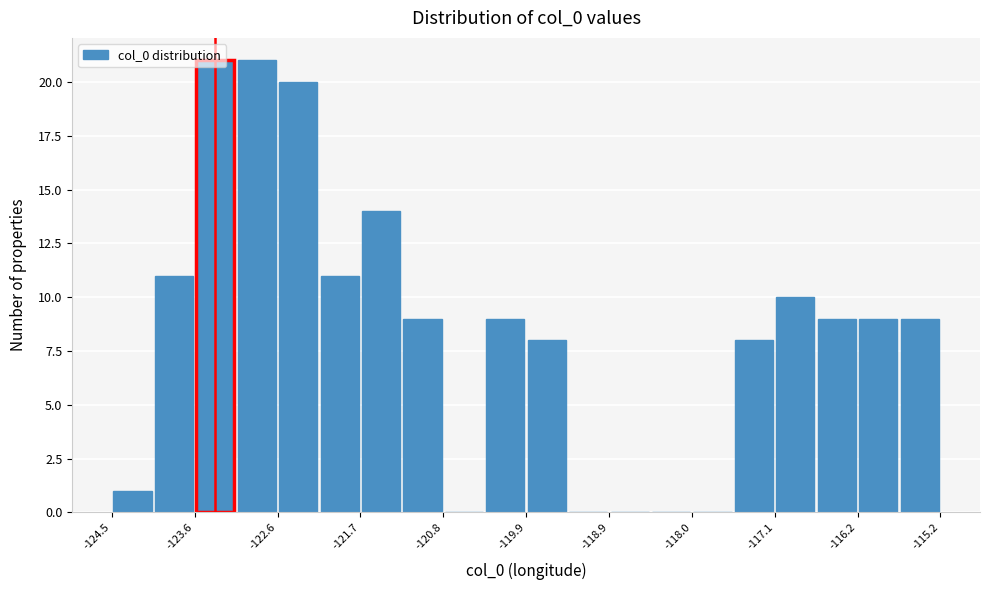

Reading left to right, transcribe this chart: for each bar, give the range it covers on the x-axis and its height. Neither the bar edges nor the heights are printed on the chart, so give them approximately, as read against the axes.

-124.5 to -124.0: 1
-124.0 to -123.6: 11
-123.6 to -123.1: 21
-123.1 to -122.6: 21
-122.6 to -122.2: 20
-122.2 to -121.7: 11
-121.7 to -121.3: 14
-121.3 to -120.8: 9
-120.8 to -120.3: 0
-120.3 to -119.9: 9
-119.9 to -119.4: 8
-119.4 to -118.9: 0
-118.9 to -118.5: 0
-118.5 to -118.0: 0
-118.0 to -117.5: 0
-117.5 to -117.1: 8
-117.1 to -116.6: 10
-116.6 to -116.2: 9
-116.2 to -115.7: 9
-115.7 to -115.2: 9